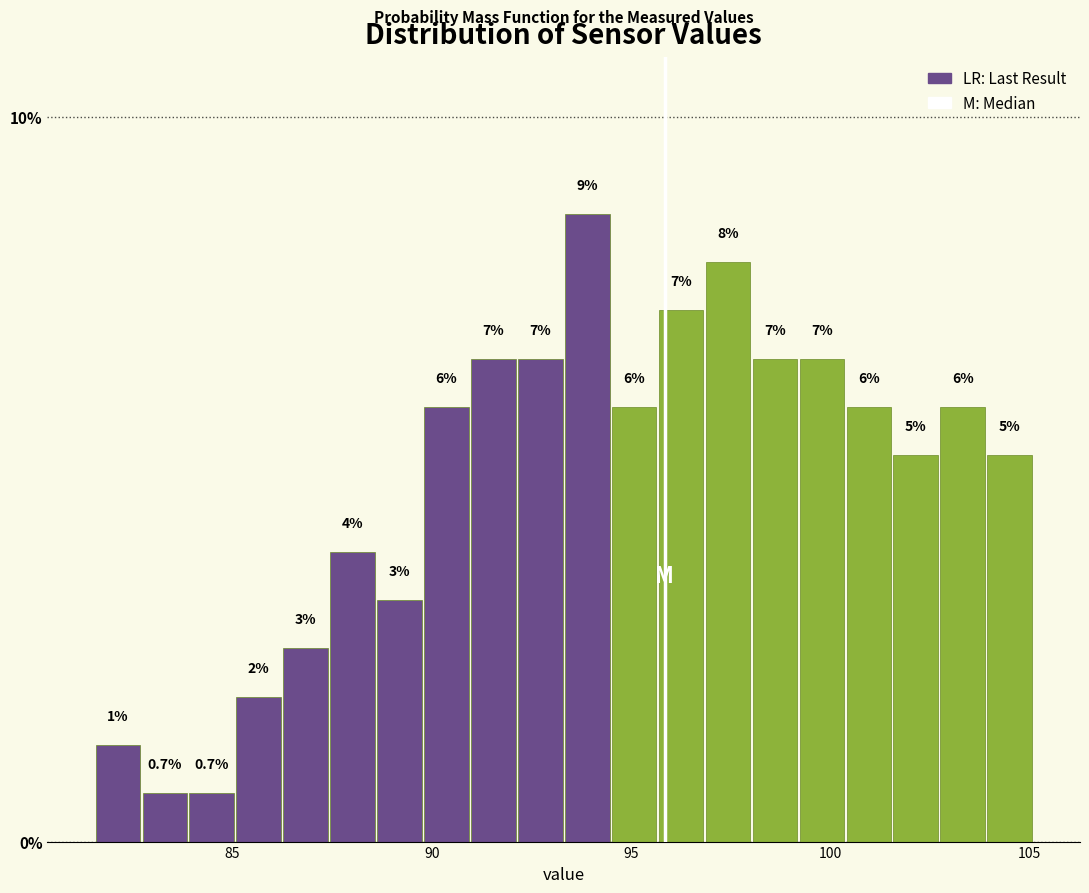

Read against the x-axis, roughly where is the centre of the tallest bar?

94.0